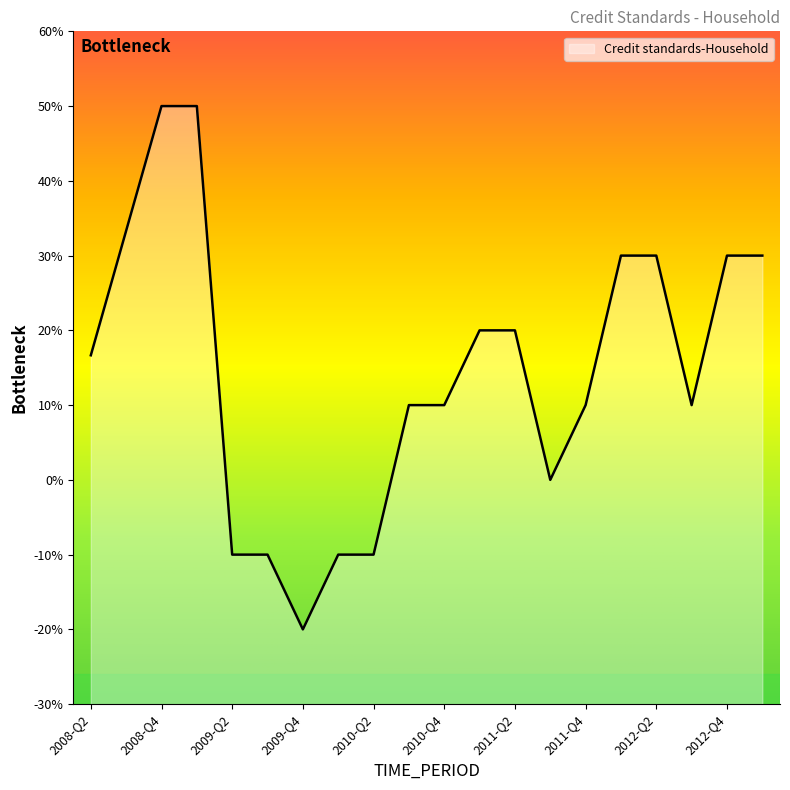

What is the maximum value shown in the chart?

50.0